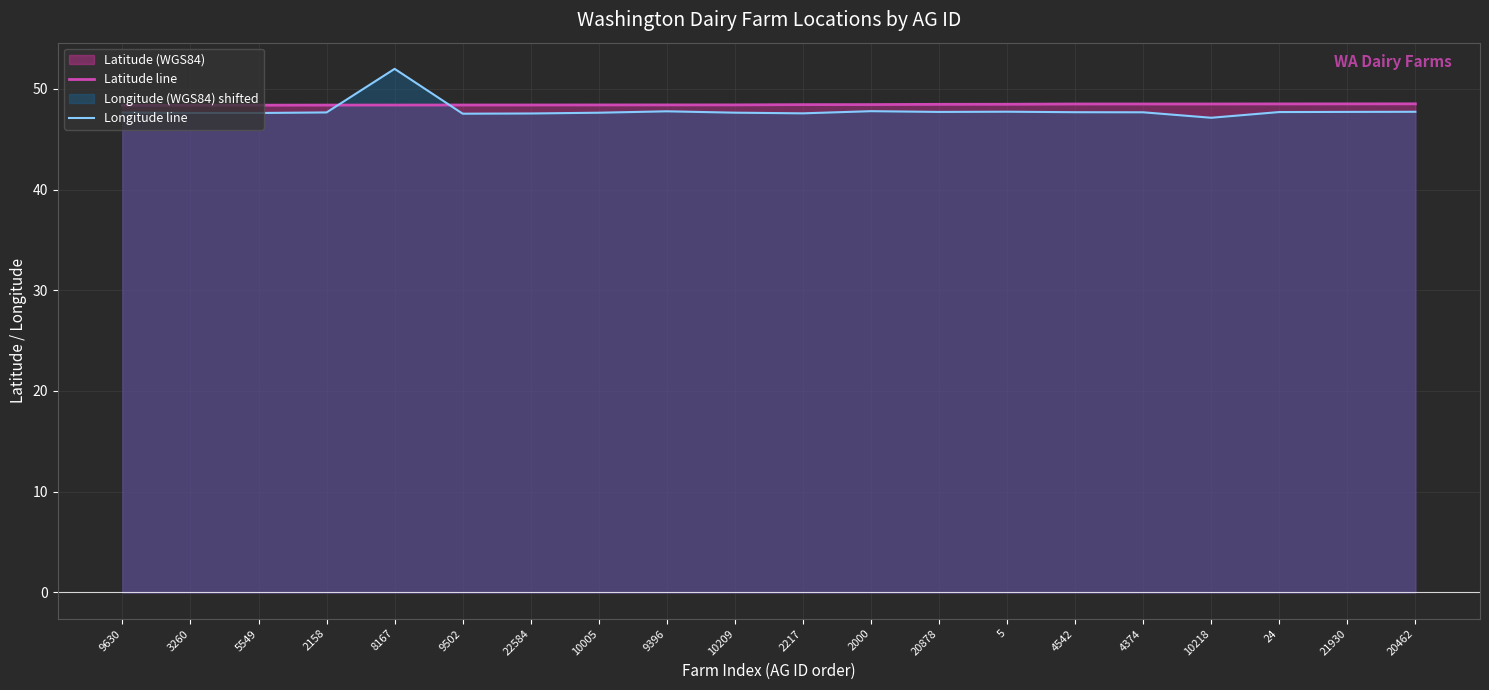

The value of Latitude line at 10005 is 48.4. True or false?

True